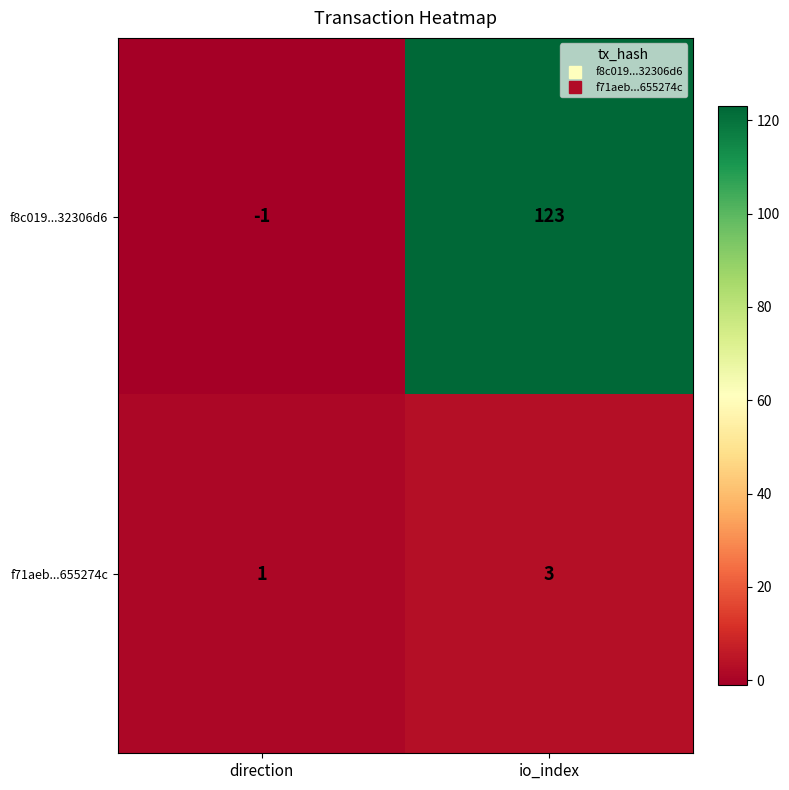

Which series has the largest range (max minus min)?

f8c019...32306d6